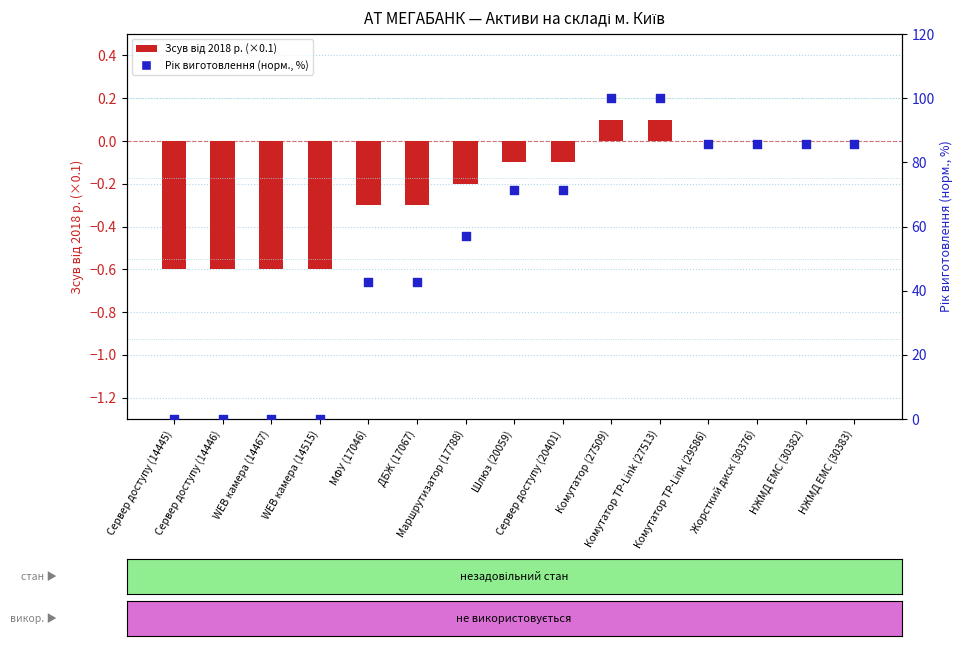

What are all the series names shown in the legend?

Зсув від 2018 року (×0.1), Рік виготовлення (норм., %)